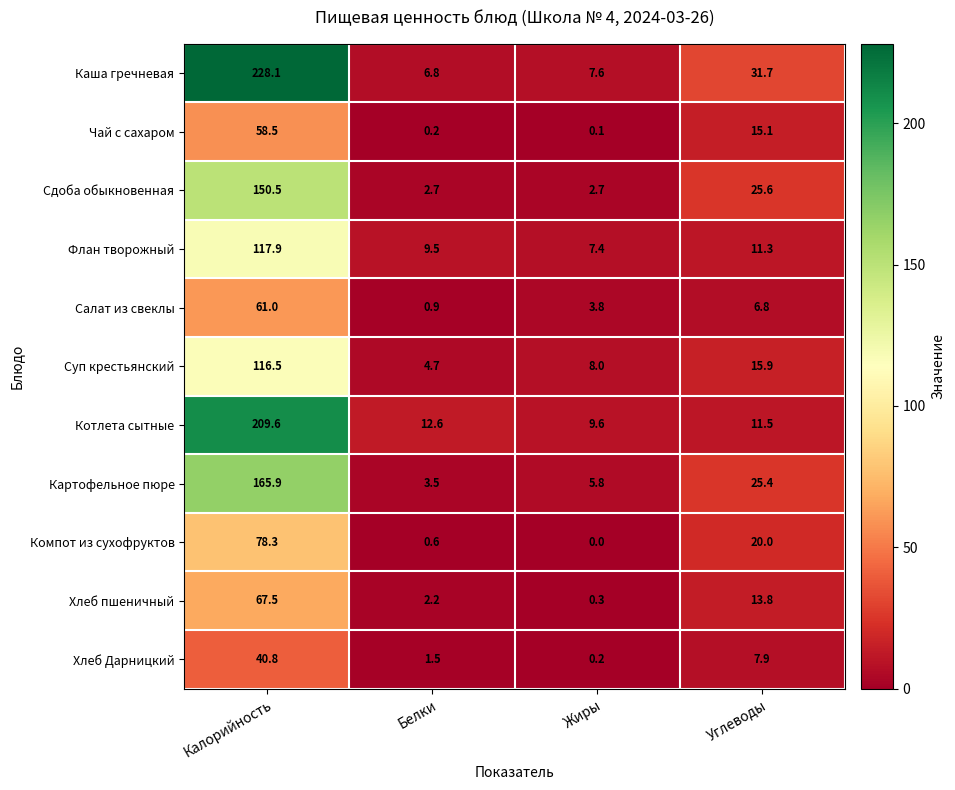

Which series has the largest range (max minus min)?

Каша гречневая